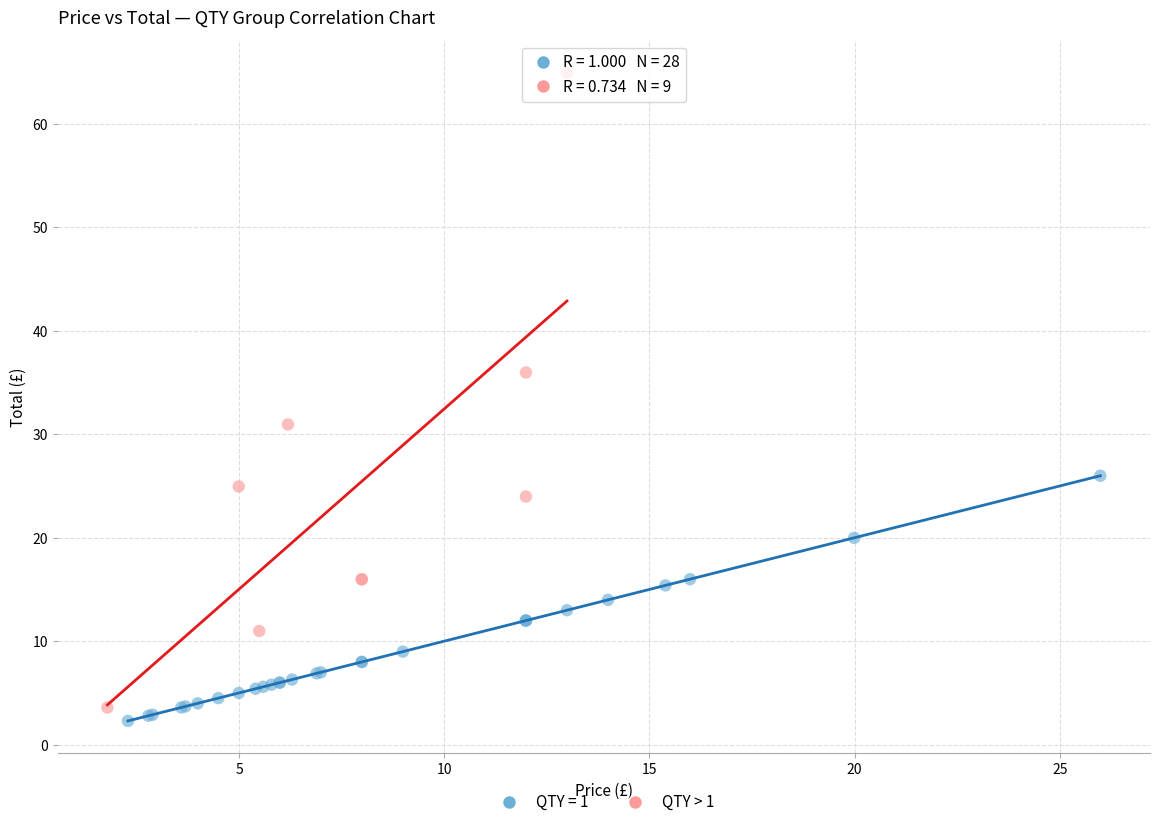

Which series contains the highest Y value?

QTY > 1